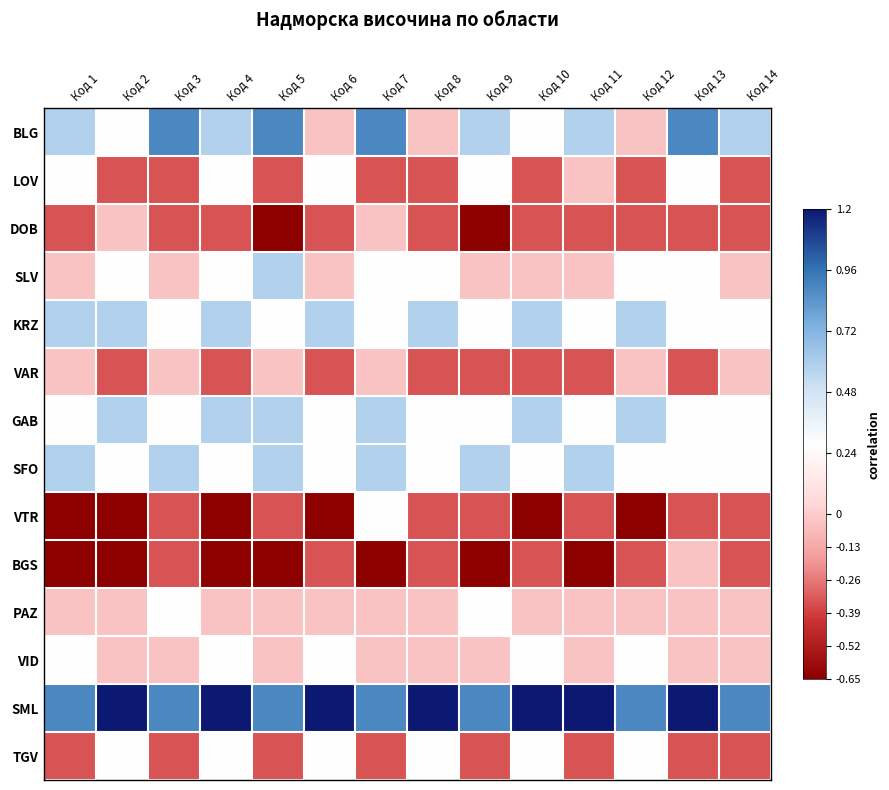

What is the spread (max minus min) of values at Код 11?

1.9